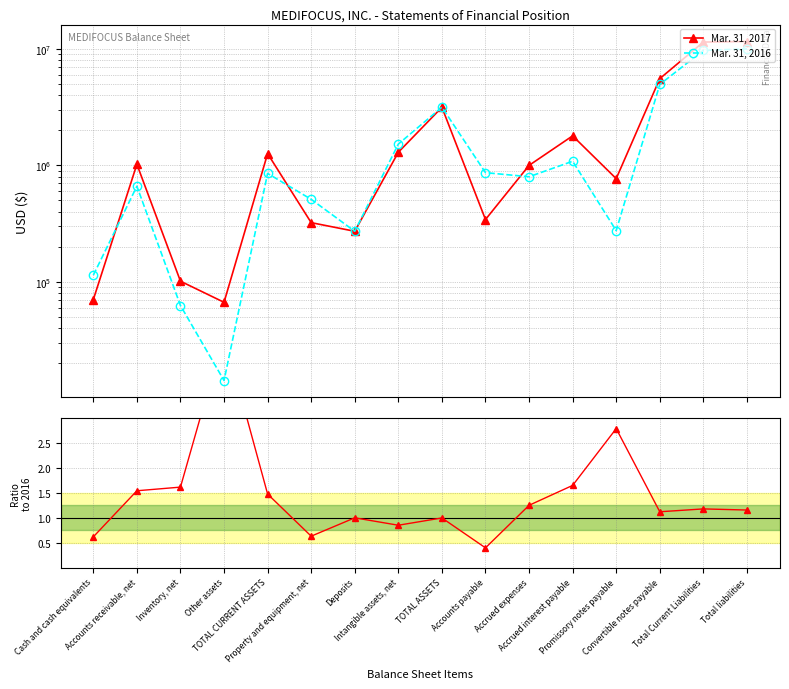

Is it true that Mar. 31, 2016 equals 744021.0 at Property and equipment, net?

False